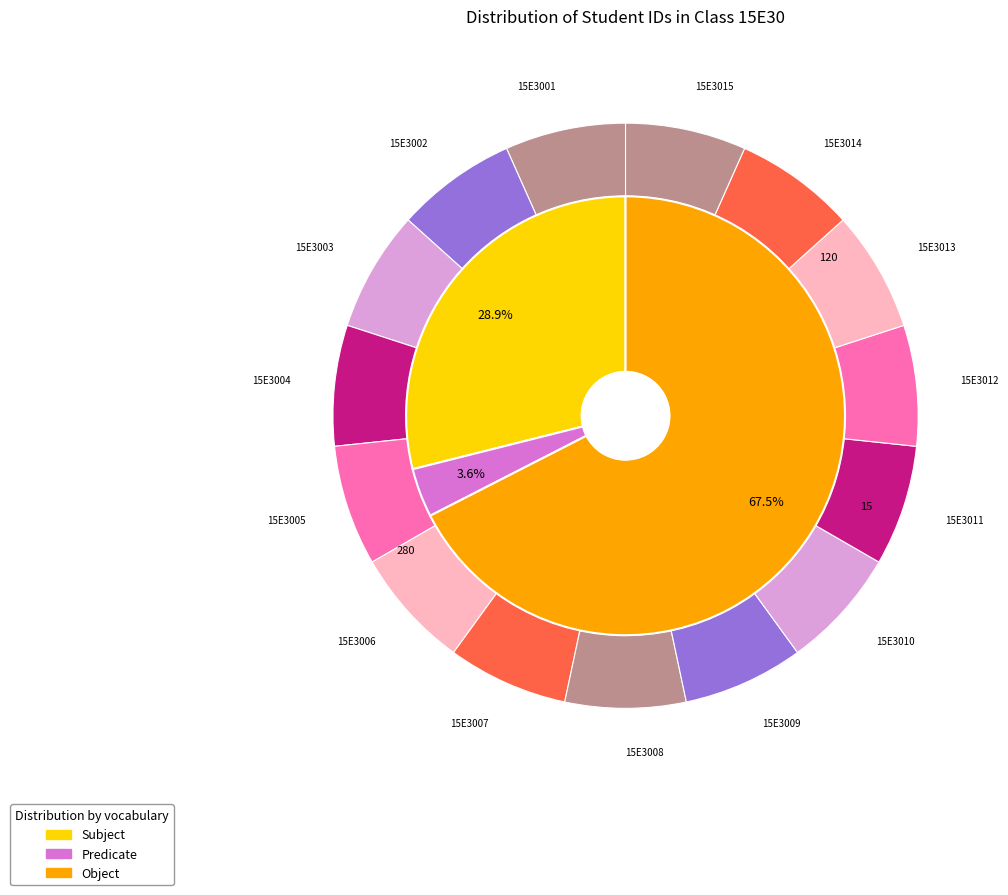

Is it true that 15E3013 is 21% of the pie?

False